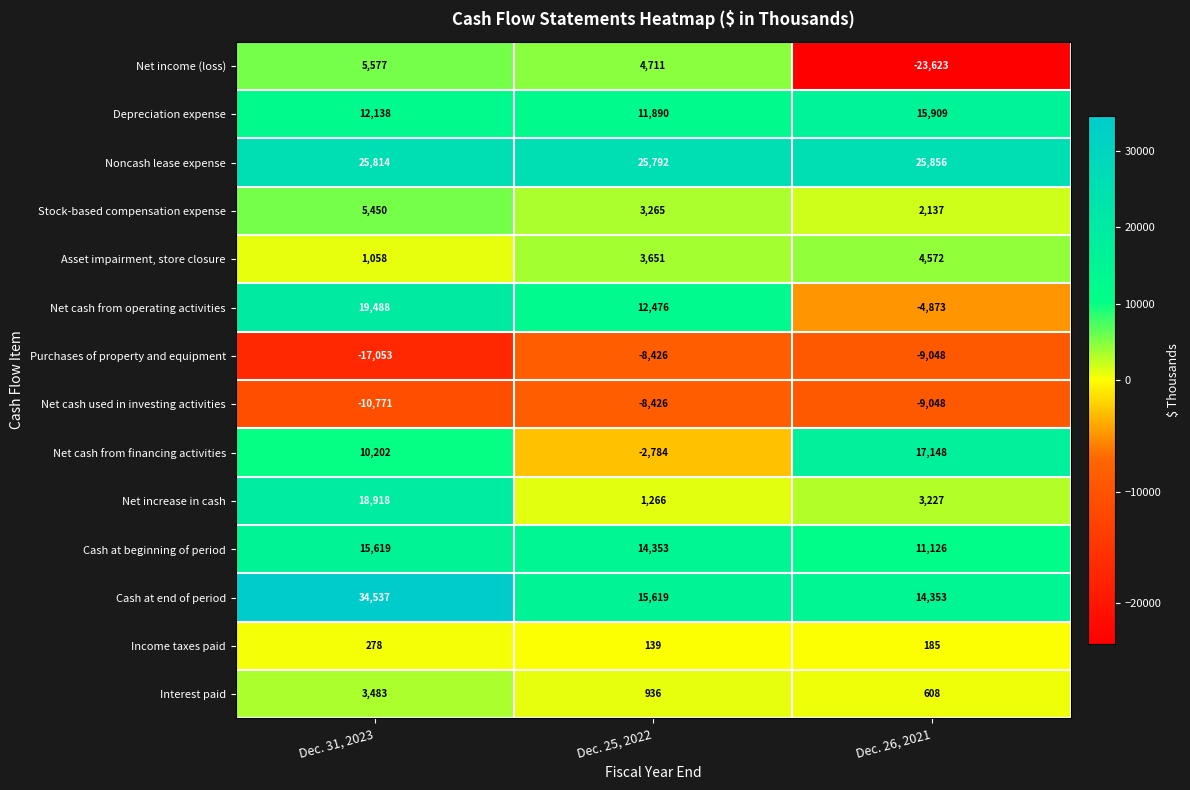

Which series has the largest range (max minus min)?

Net income (loss)